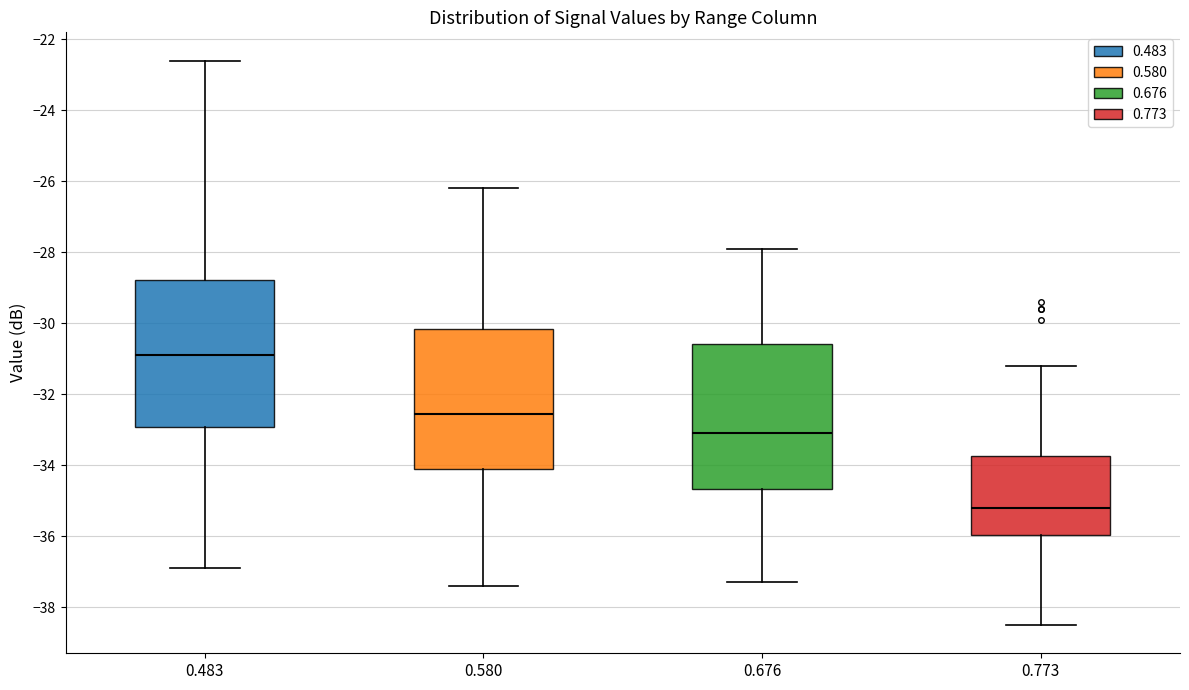

Where is the upper edge of the box at x = 0.483 on the y-axis? The values are not printed on the chart, so give them approximately, as read against the axis.

-28.8